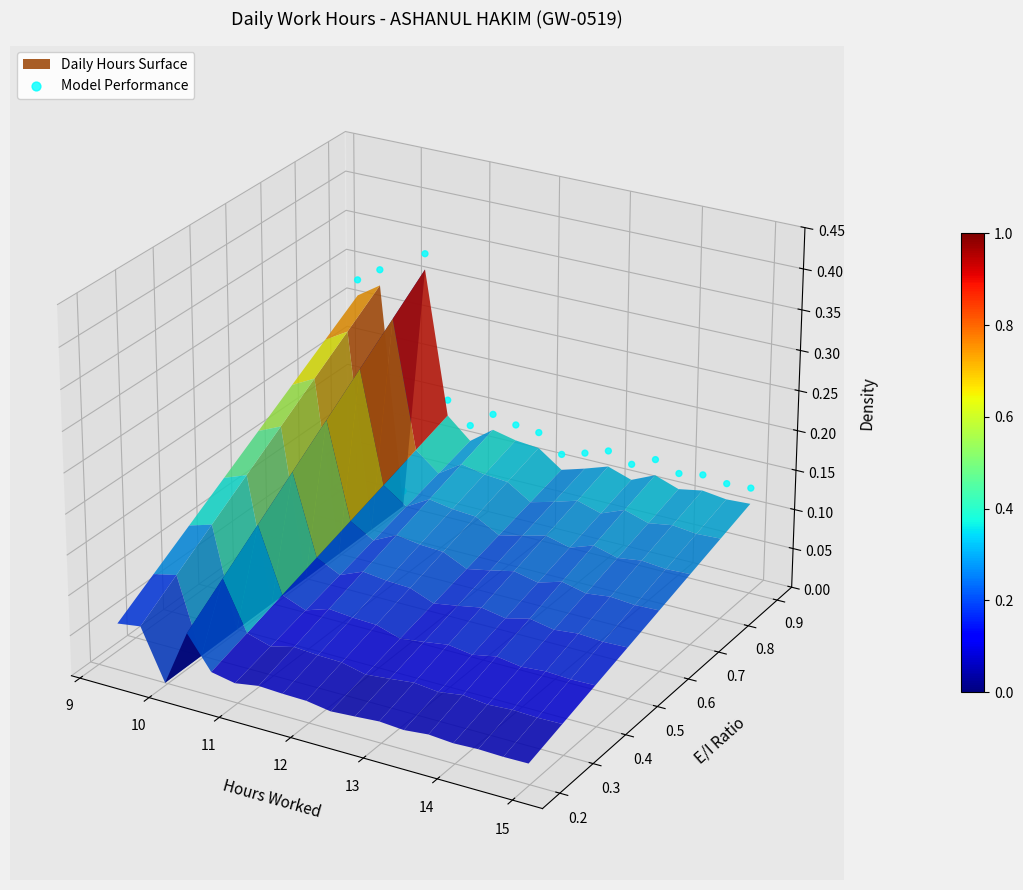

Is it true that the value at 9 is 0.0?

False